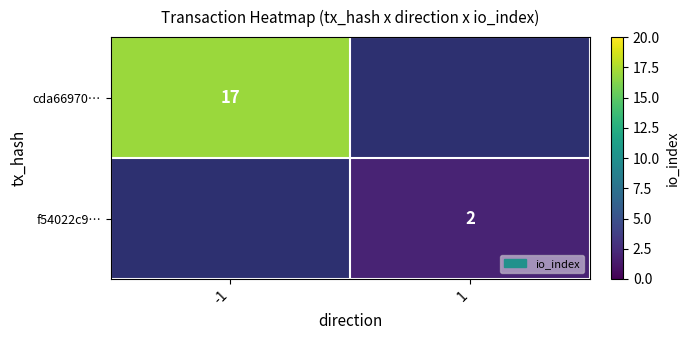

The f54022c9… series shows 2 at 1. True or false?

True